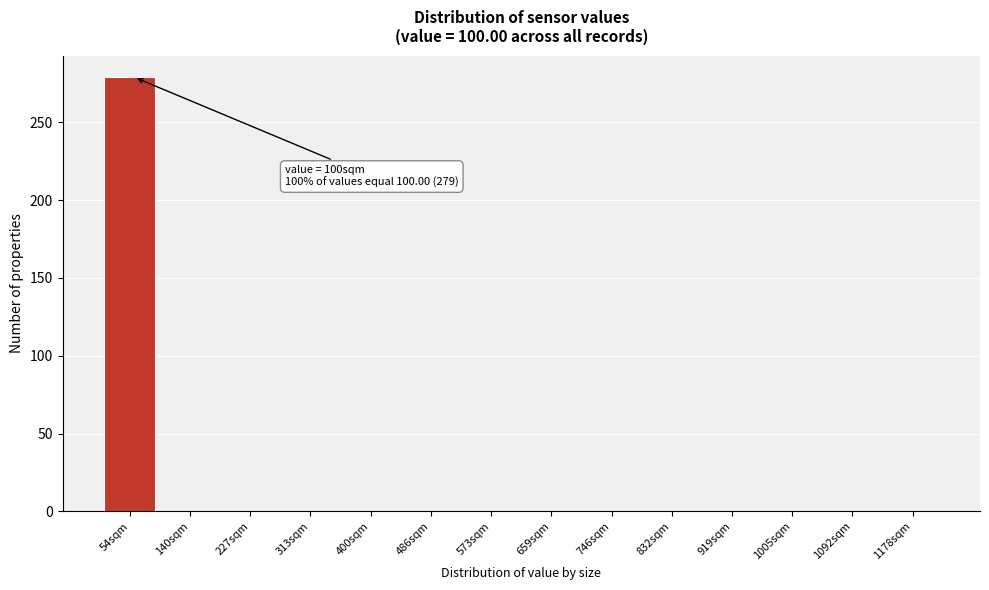

Reading left to right, extract all data points from this chart.

54sqm=279	140sqm=0	227sqm=0	313sqm=0	400sqm=0	486sqm=0	573sqm=0	659sqm=0	746sqm=0	832sqm=0	919sqm=0	1005sqm=0	1092sqm=0	1178sqm=0